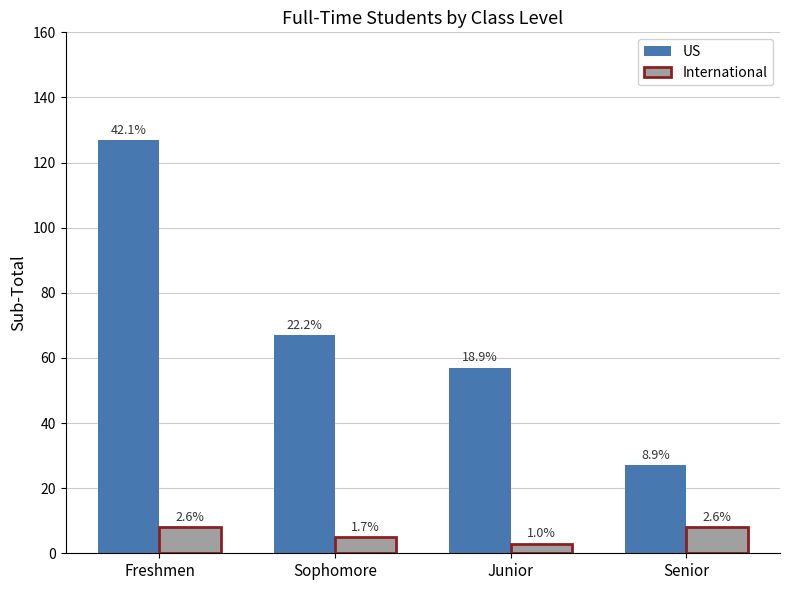

Does the chart contain stacked bars?

No